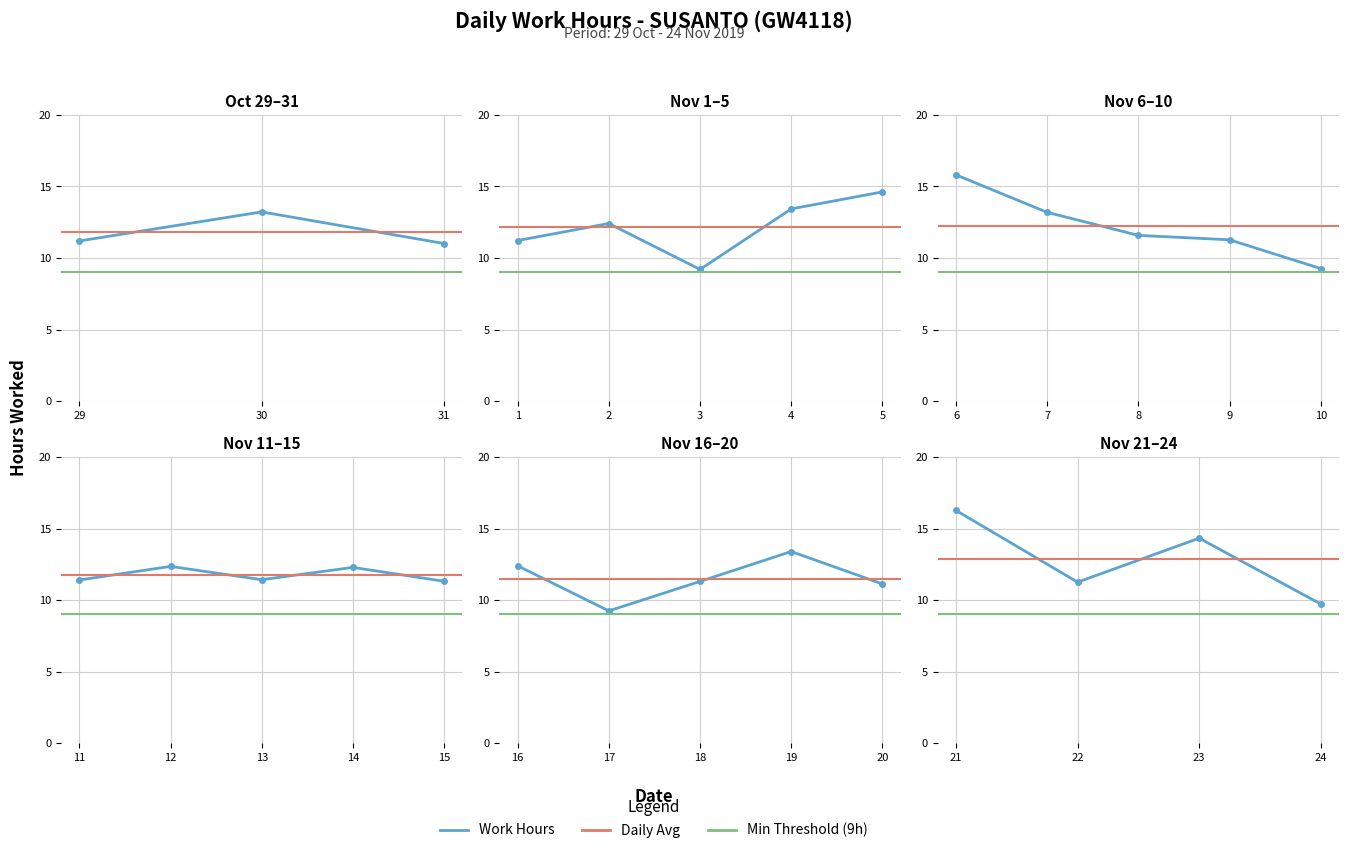

Is it true that the value at 24 is 4.9?

False